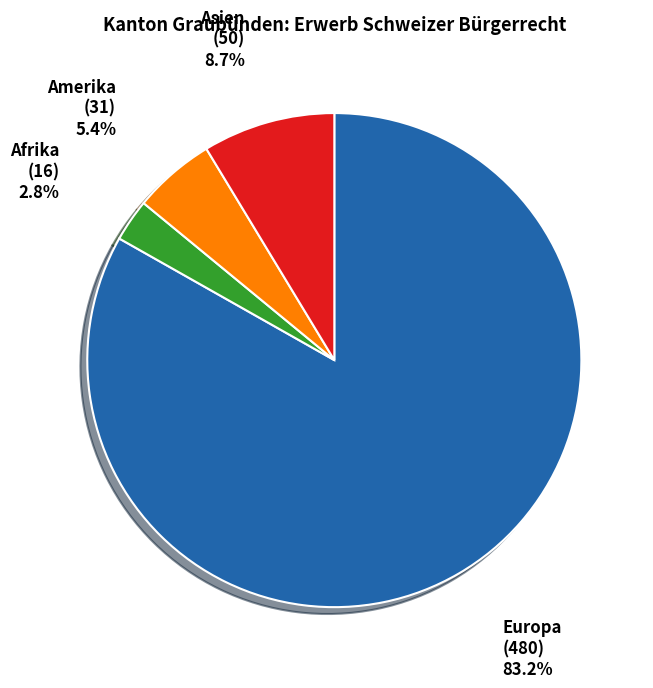

Is there a majority slice in this chart?

Yes